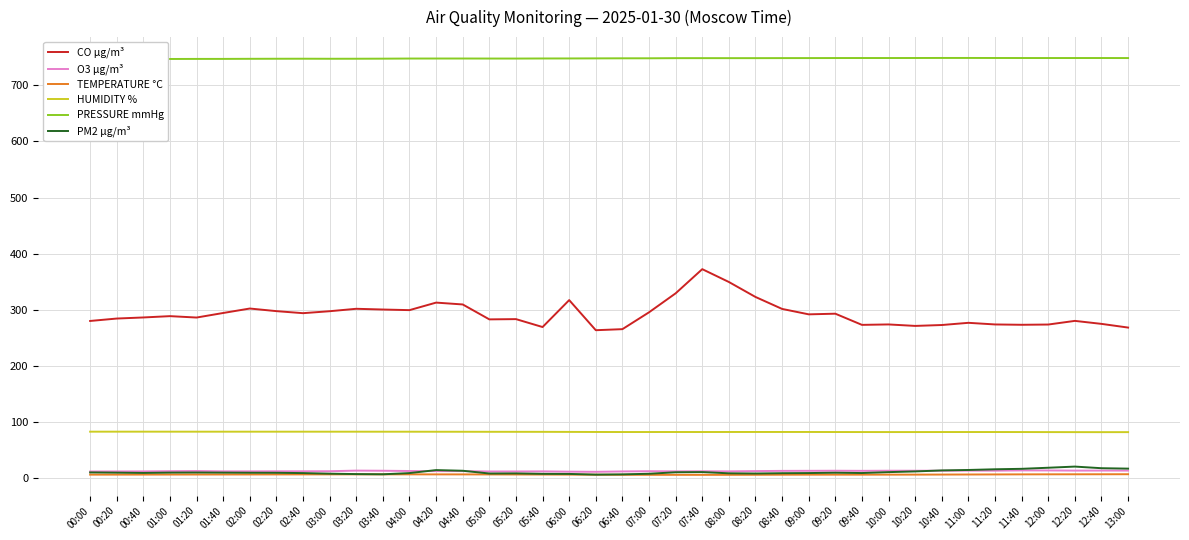

What is the average value of the TEMPERATURE °C series?

5.6